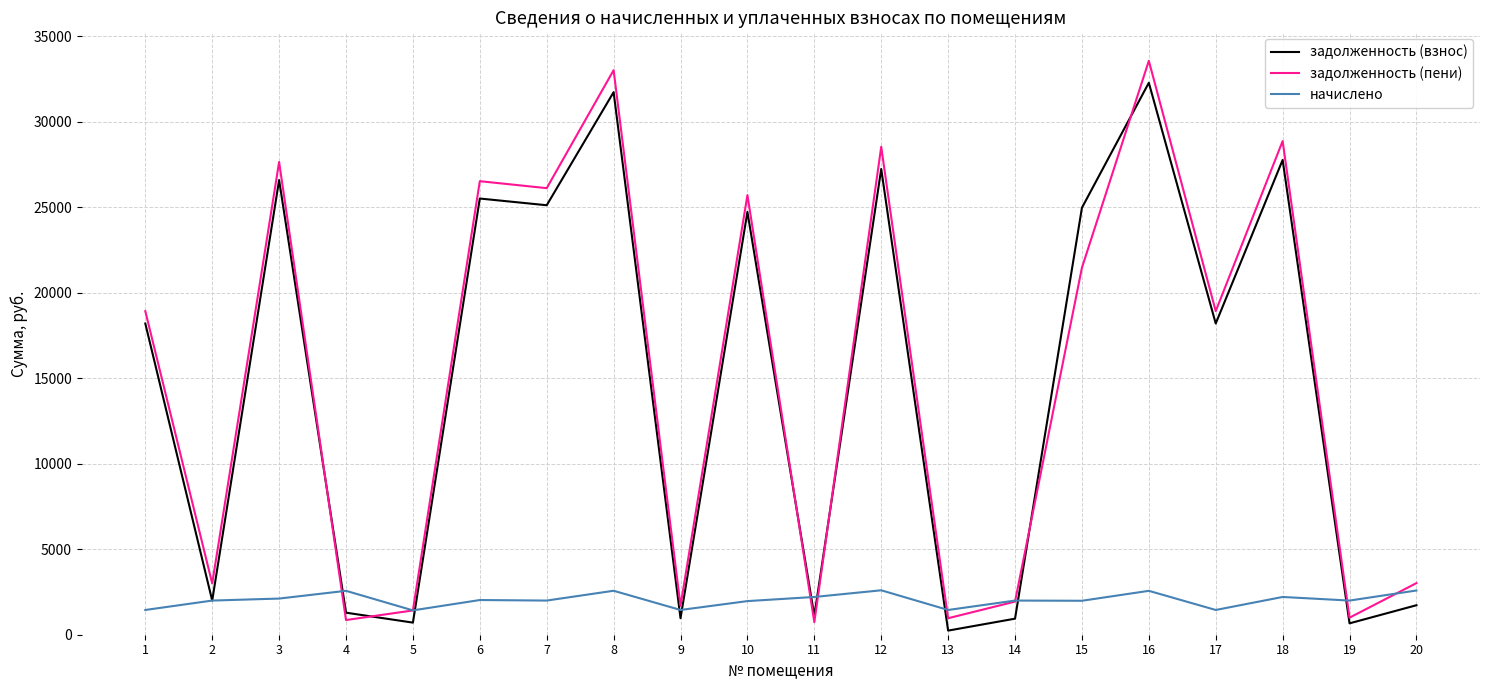

Which category has the lowest value in the задолженность (взнос) series?

13